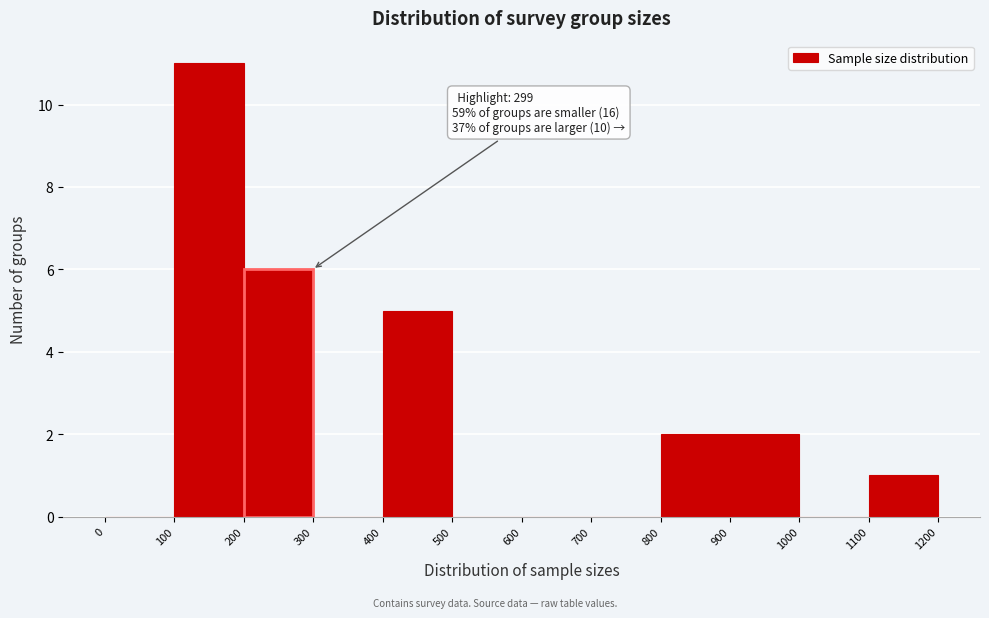

Over which range of the x-axis is the bar tallest?

100 to 200